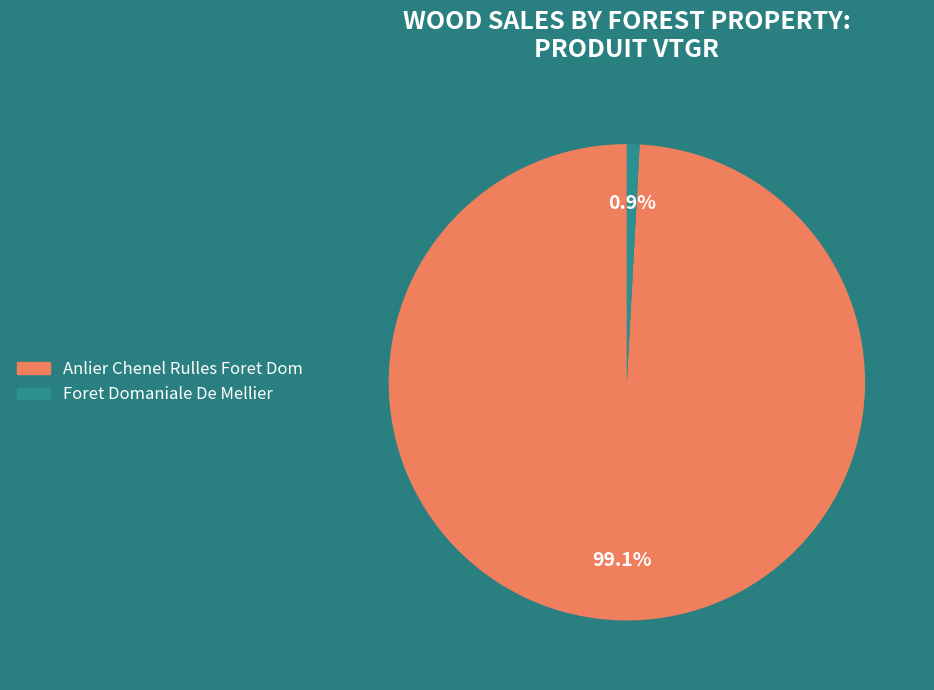

Which slice represents more than half of the pie?

Anlier Chenel Rulles Foret Dom